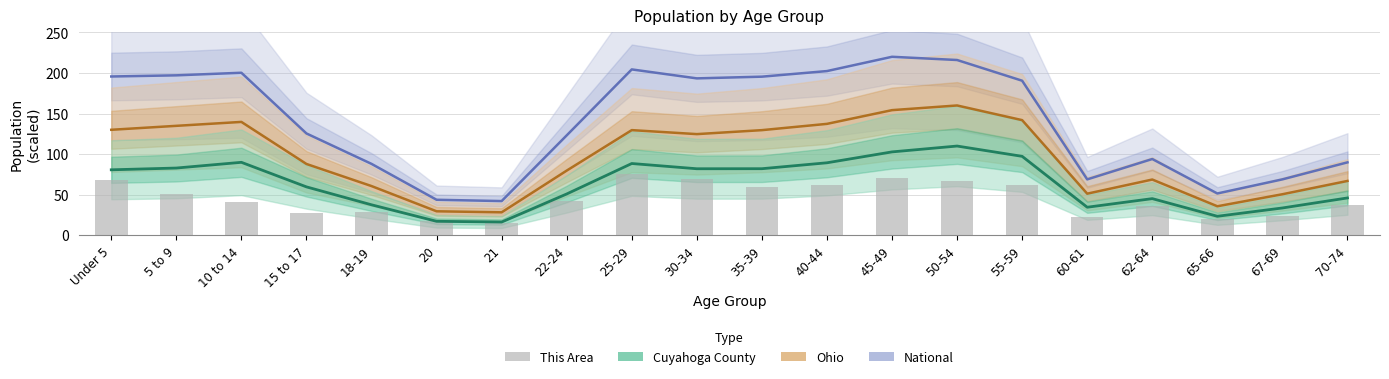

Which has a higher value, 67-69 or 5 to 9?

5 to 9